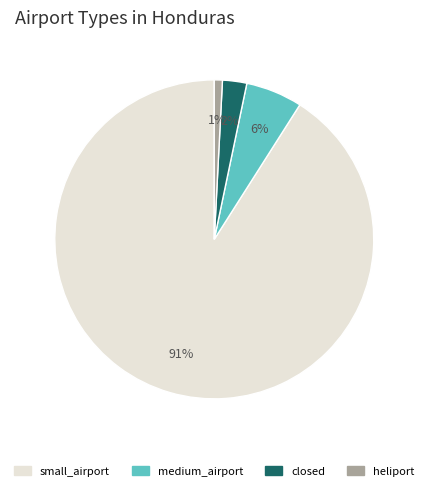

How many segments does this pie chart have?

4